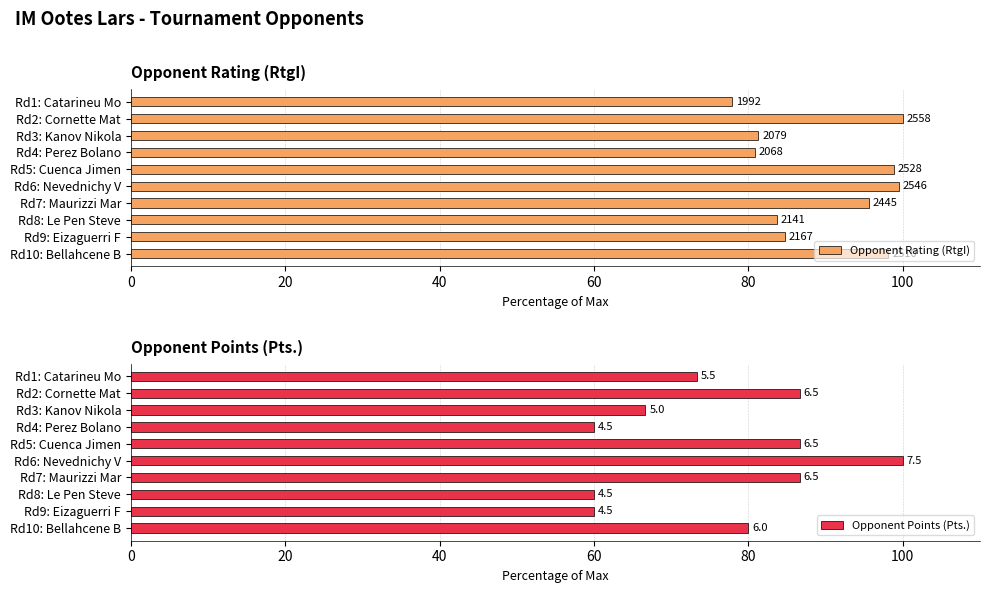

At Rd2: Cornette Mat, list the series in order from smallest to largest.

Opponent Points (Pts.), Opponent Rating (RtgI)